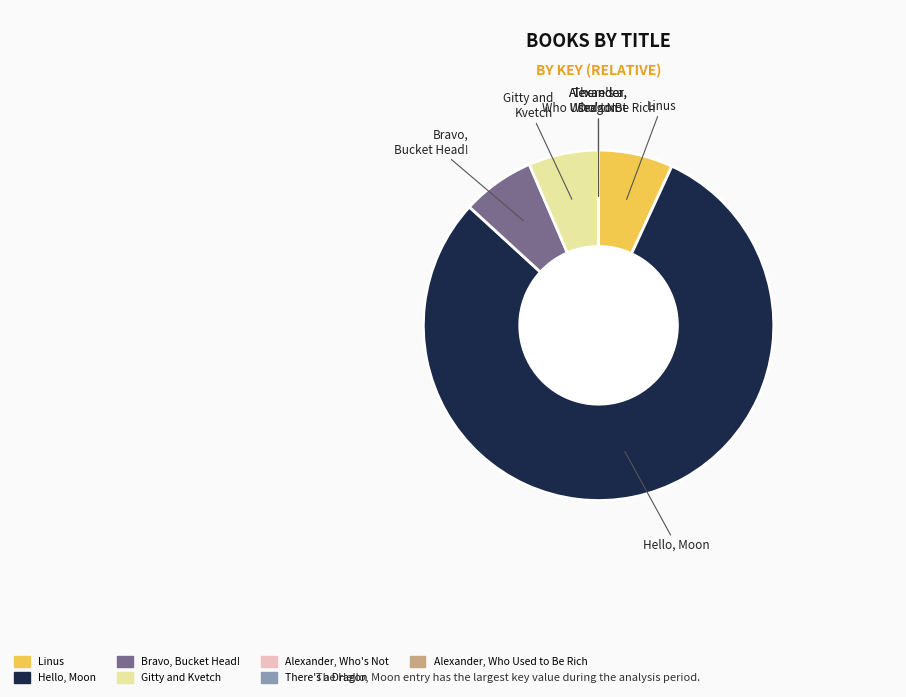

Is there any slice that represents more than half of the pie?

Yes